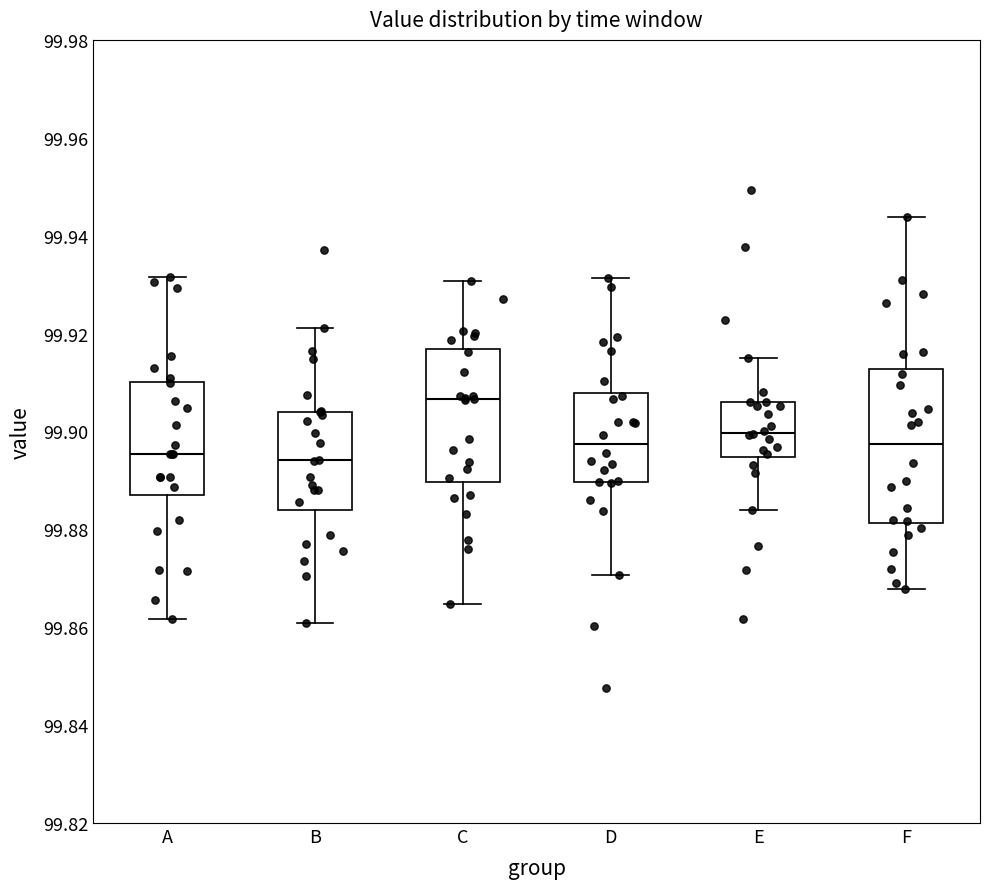

Comparing the boxes themselves (not the whiskers), which one is the tallest?

F